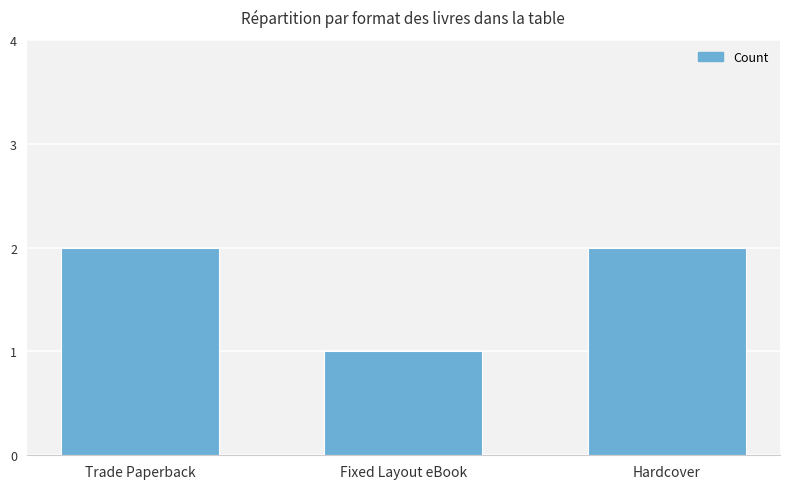

Read the value at Hardcover.

2